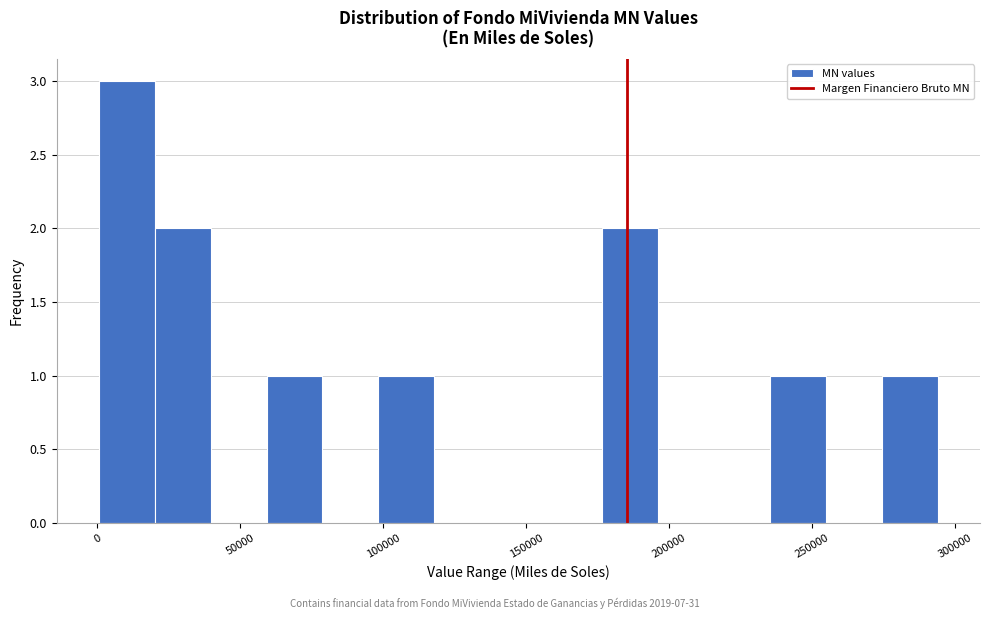

Around what value on the x-axis is the tallest bar? Give the approximate position of its centre, as read against the axis.

10000